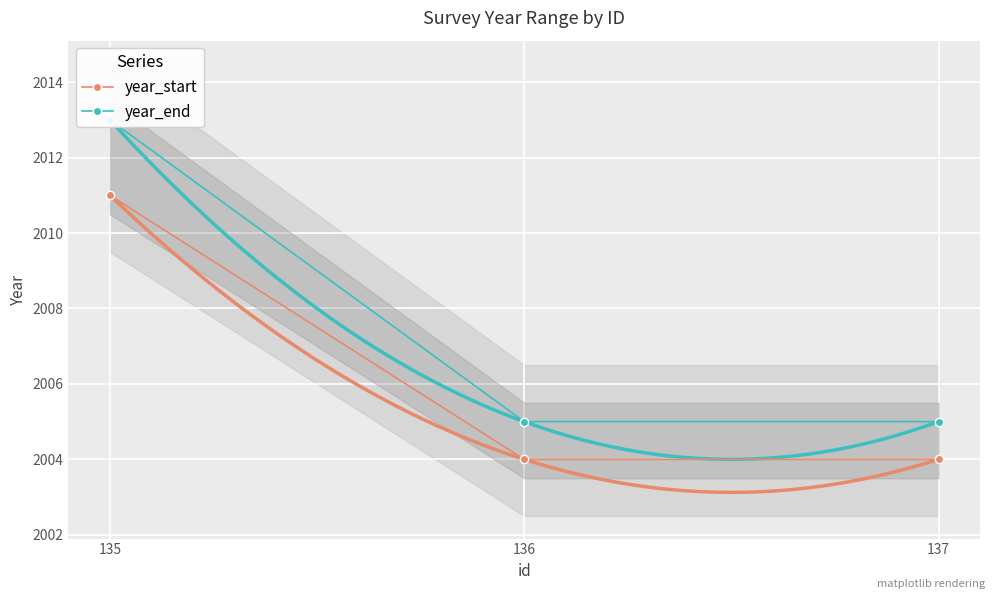

Rank the categories by year_start value from highest to lowest.

135, 136, 137